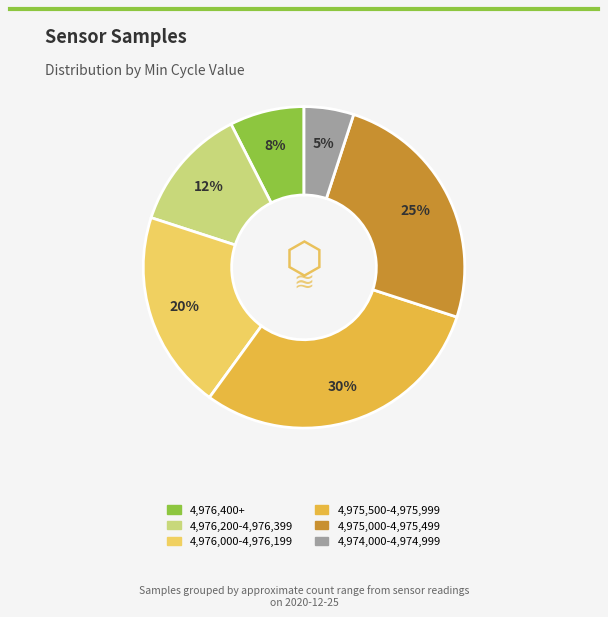

To the nearest percent, what is the average slice percentage?

17%